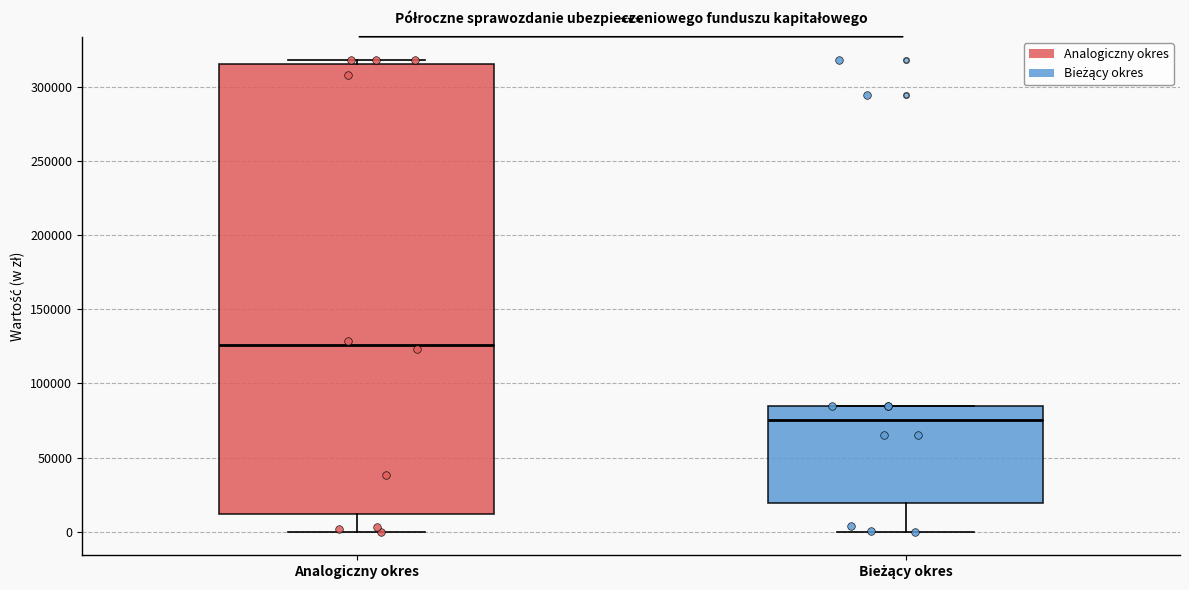

Reading left to right, read every box against the y-axis: the position of its median line, the range the box covers, and the ends of its whiskers. The values are not printed on the chart, so give them approximately, as read against the axis.

Analogiczny okres: median 125000, box 10000 to 315000, whiskers 0 to 320000
Bieżący okres: median 75000, box 20000 to 85000, whiskers 0 to 85000